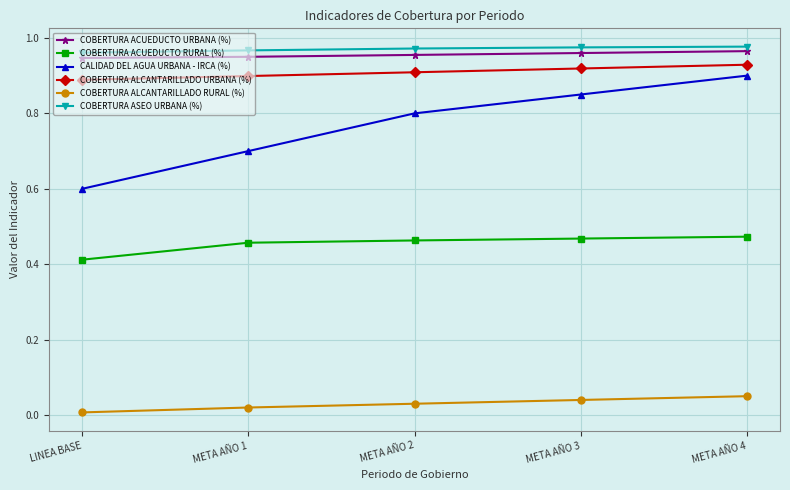

What position from the left is META AÑO 4?

5